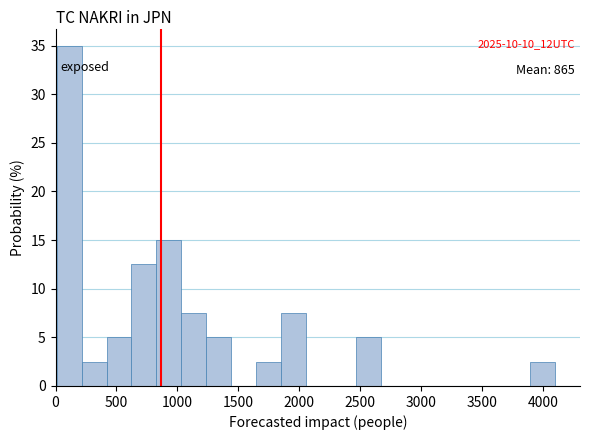

Which range on the x-axis has the tallest bar?

0 to 200